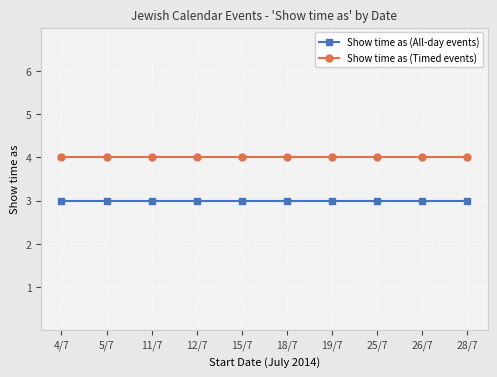

Reading right to left, list all the values displayed in this chart.

Show time as (All-day events): 3	3	3	3	3	3	3	3	3	3
Show time as (Timed events): 4	4	4	4	4	4	4	4	4	4